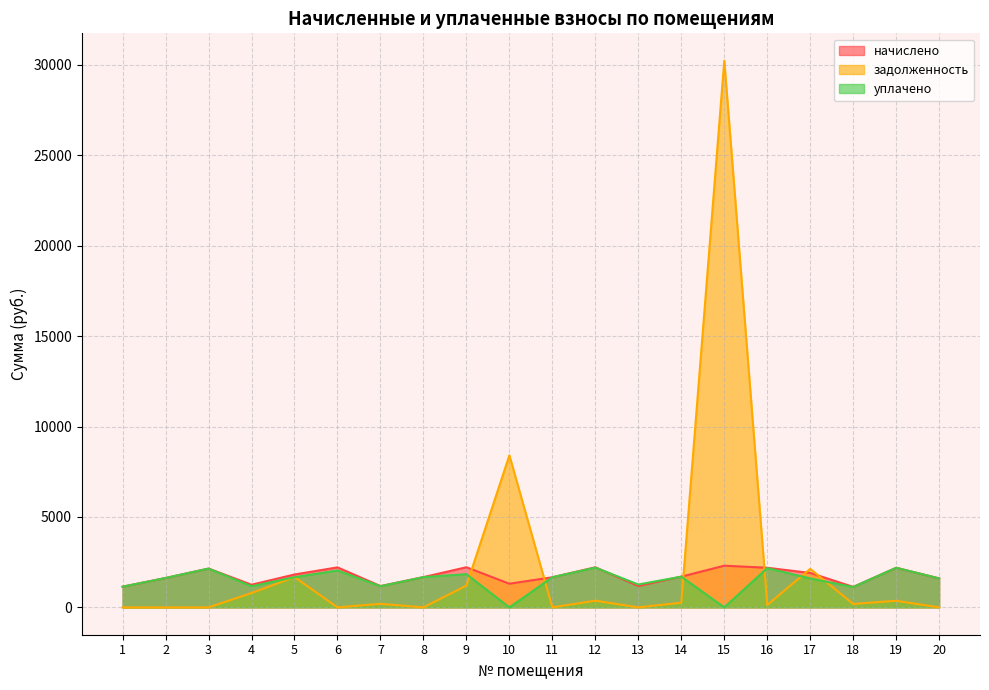

Where is уплачено nearest to the value 1100?

18